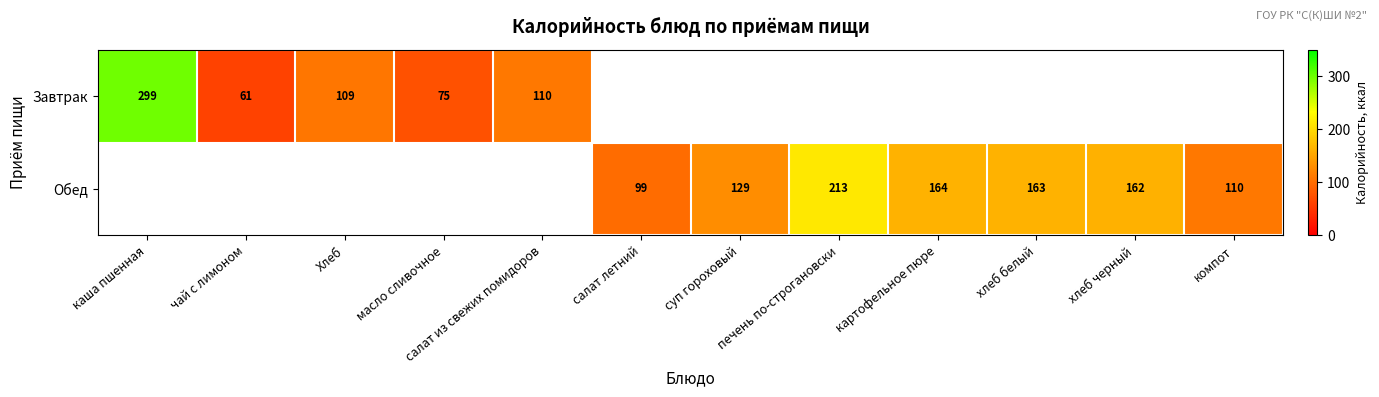

True or false: Обед has a value of 129 at суп гороховый.

True